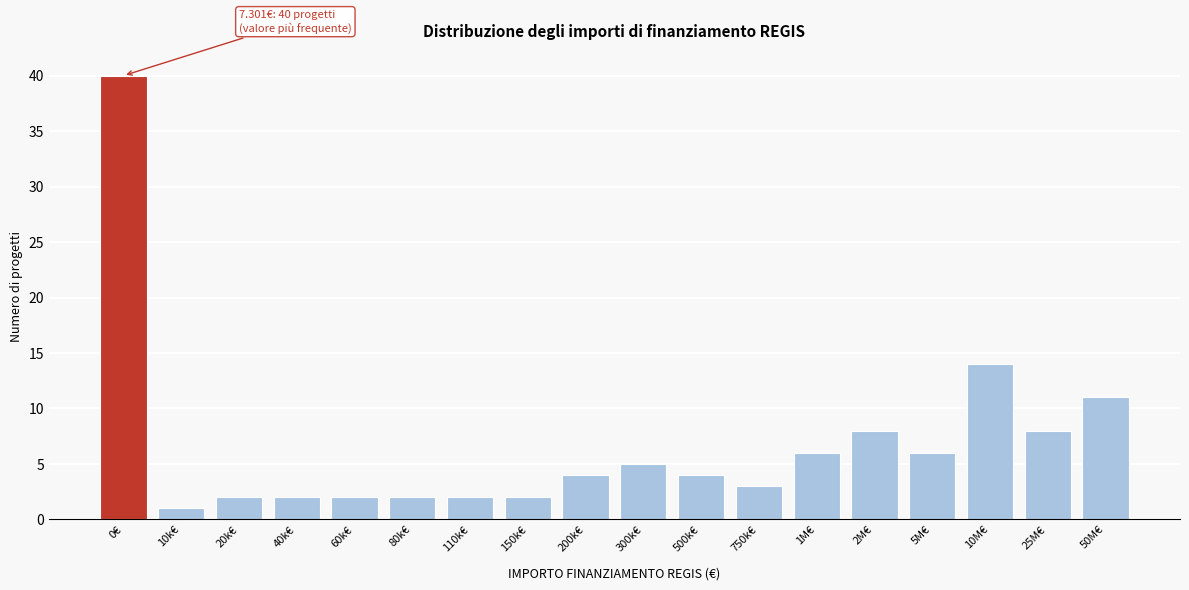

Reading left to right, what are all the values shown in this chart?

0€=40	10k€=1	20k€=2	40k€=2	60k€=2	80k€=2	110k€=2	150k€=2	200k€=4	300k€=5	500k€=4	750k€=3	1M€=6	2M€=8	5M€=6	10M€=14	25M€=8	50M€=11